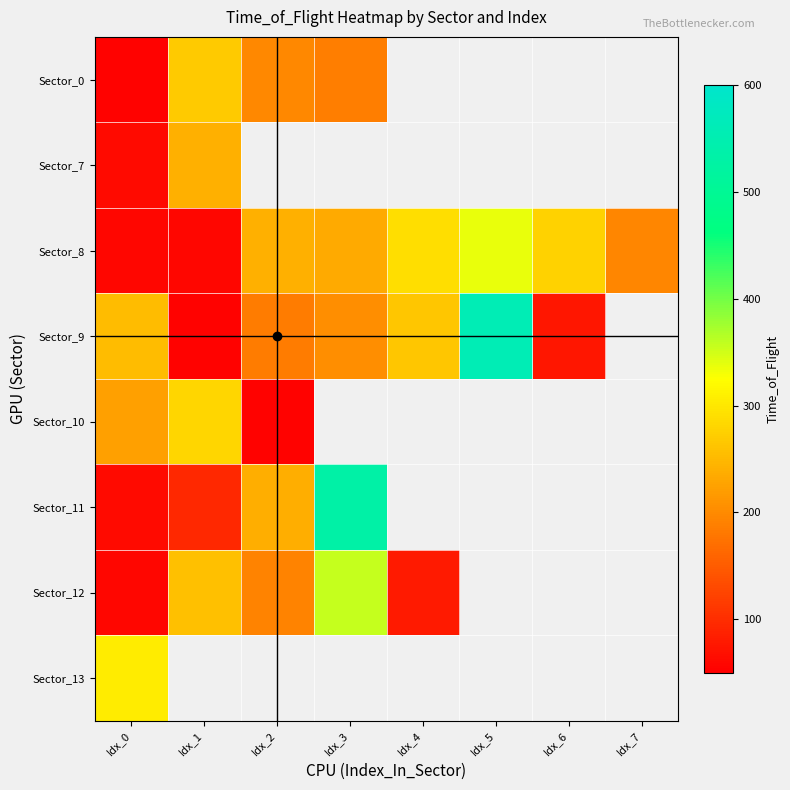

Count the number of categories in the chart.

8